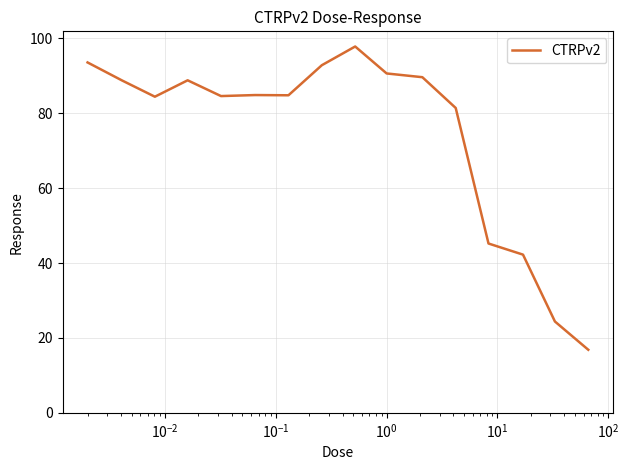

What is the difference between the maximum and minimum values?

81.0